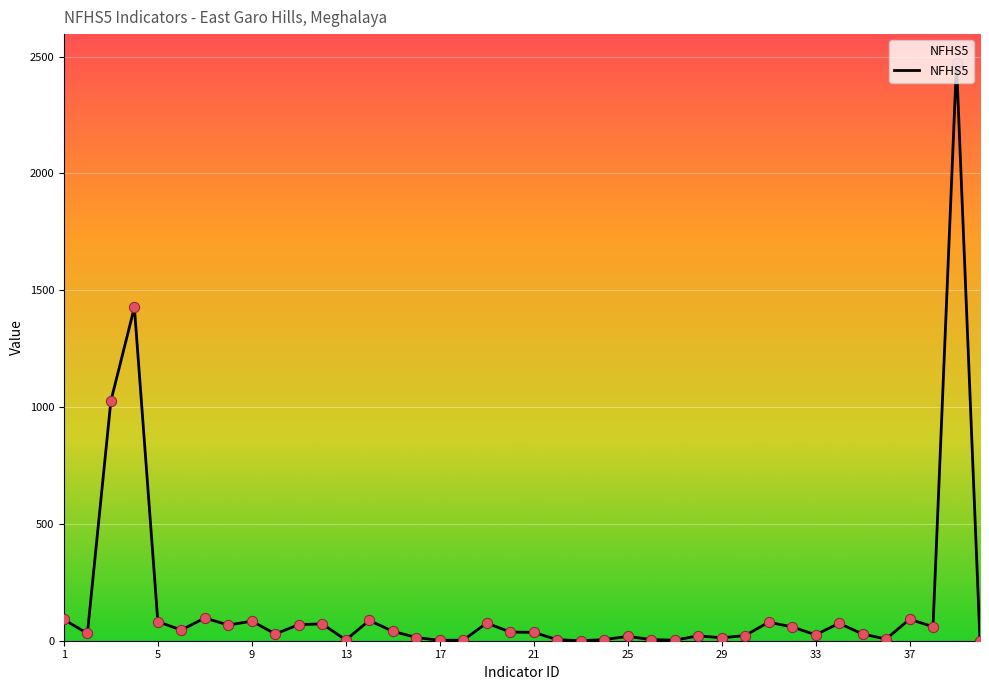

What is the maximum value shown in the chart?

2473.0